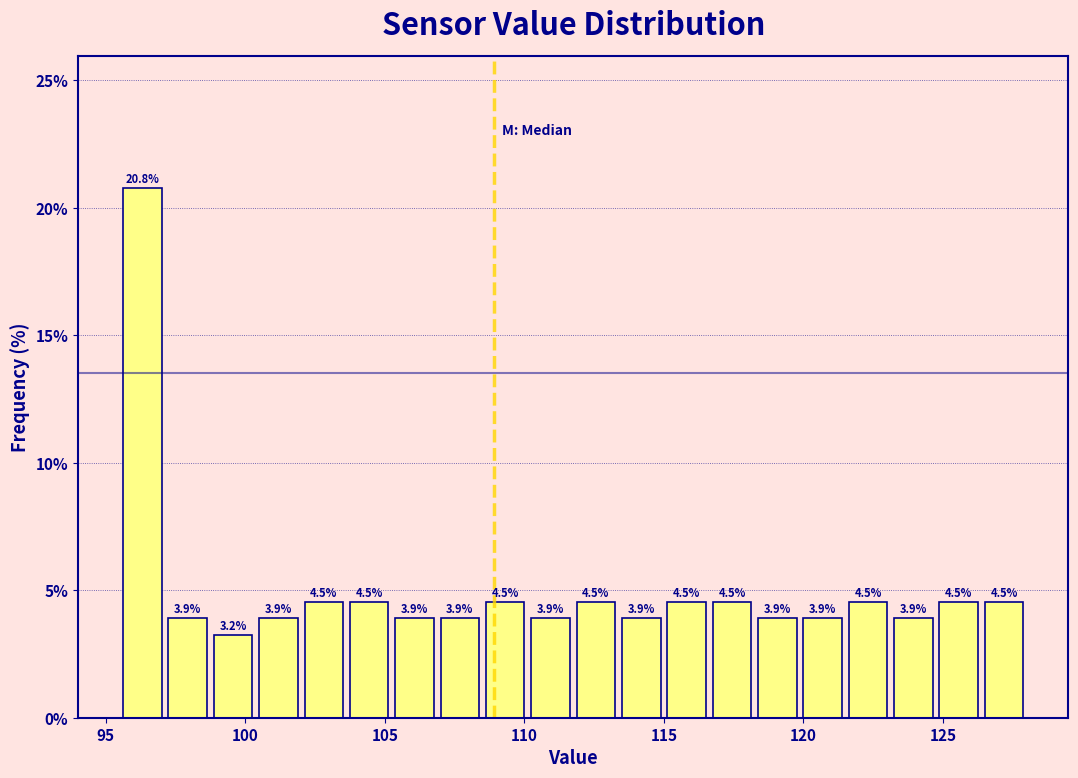

Around what value on the x-axis is the tallest bar? Give the approximate position of its centre, as read against the axis.

96.5